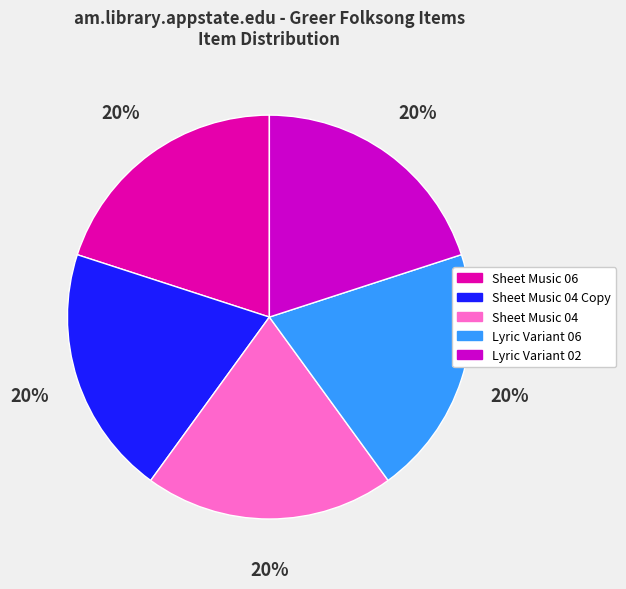

Is there a majority slice in this chart?

No